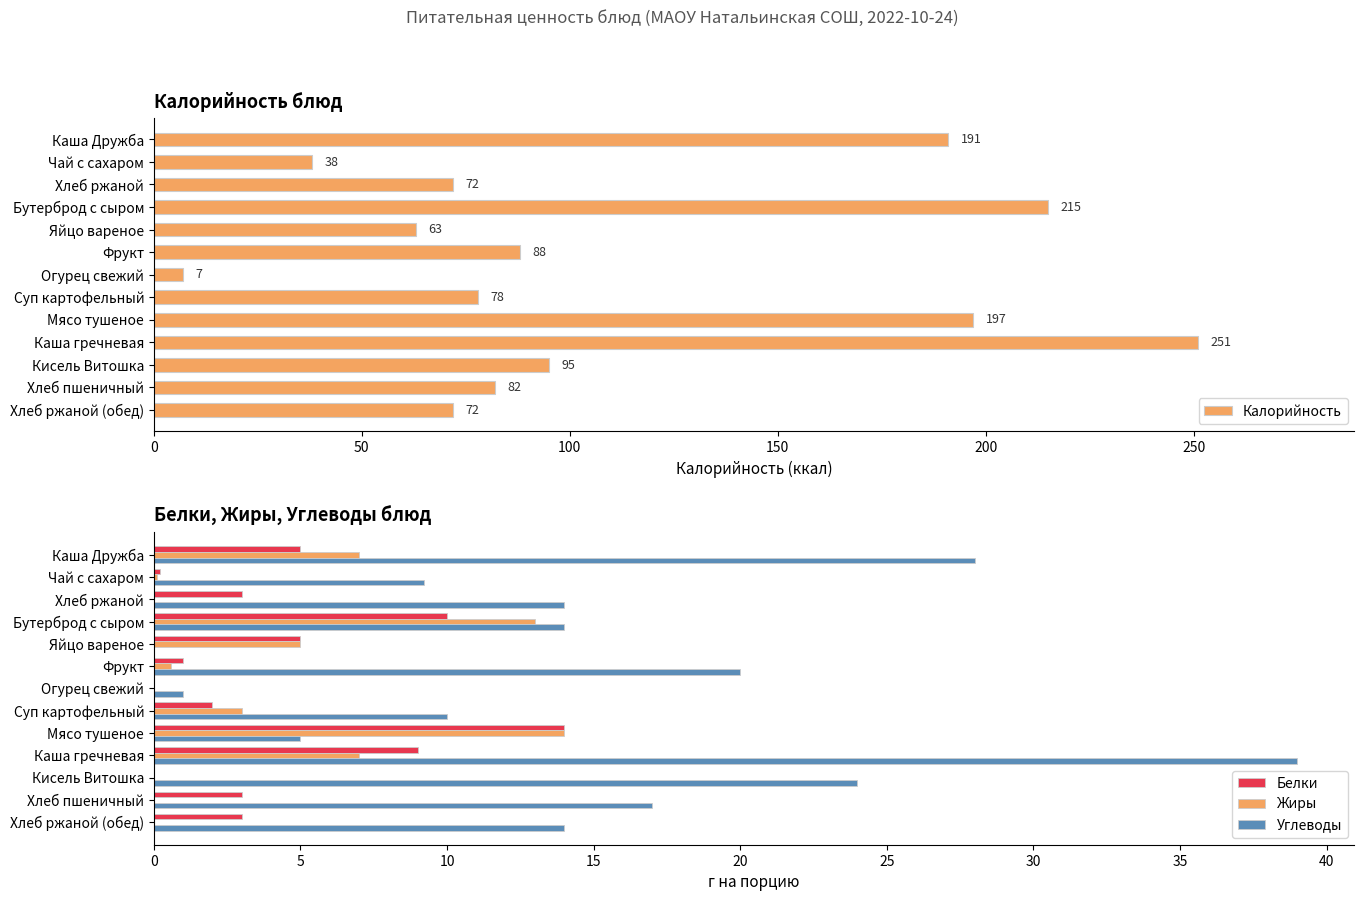

What is the sum of the Белки values at Чай с сахаром and Бутерброд с сыром?

10.2